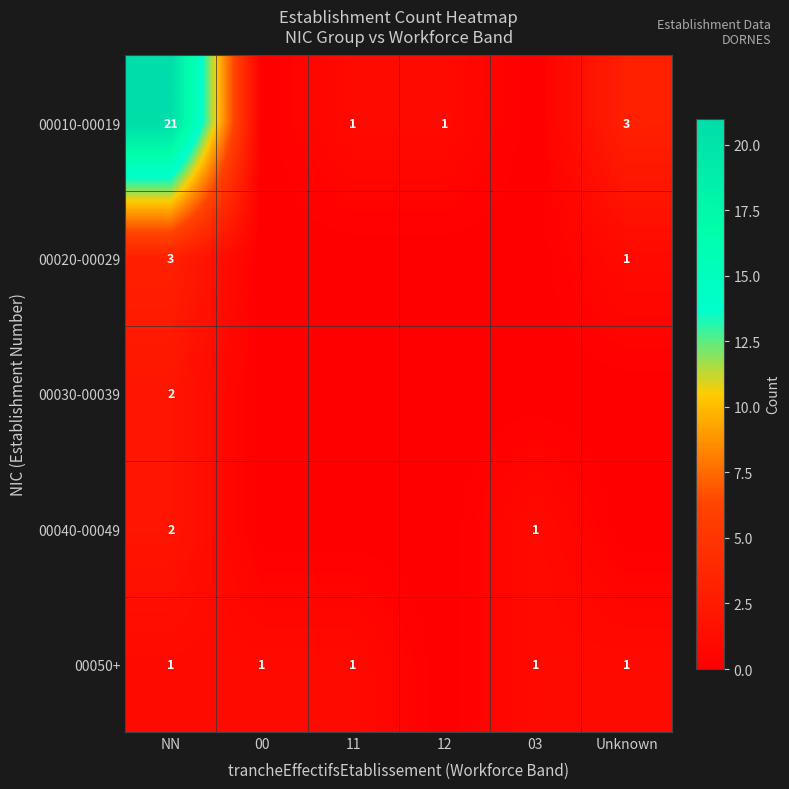

The value of 00010-00019 at NN is 21. True or false?

True